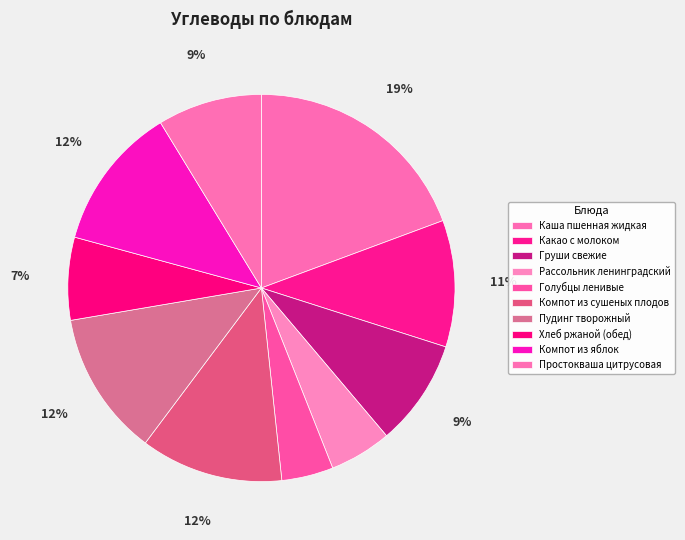

How much of the chart is everything except Простокваша цитрусовая?

91.3%